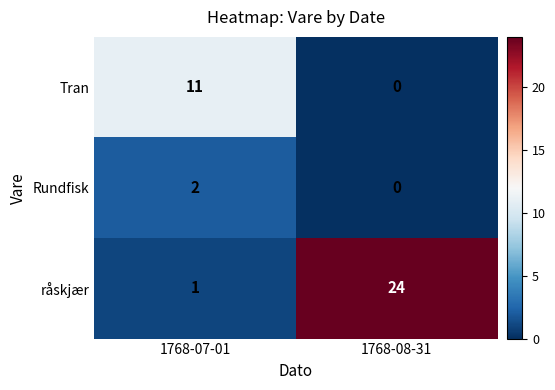

Reading left to right, extract all data points from this chart.

Tran: 11	0
Rundfisk: 2	0
råskjær: 1	24